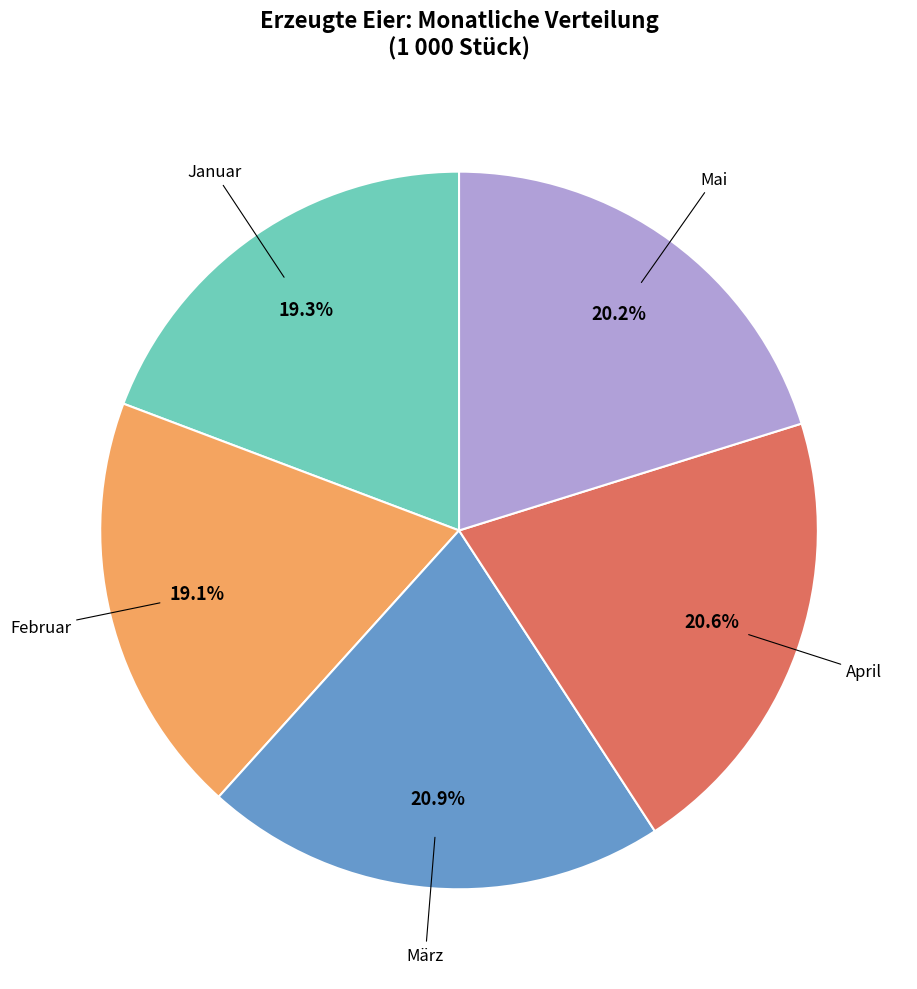

Is there a majority slice in this chart?

No